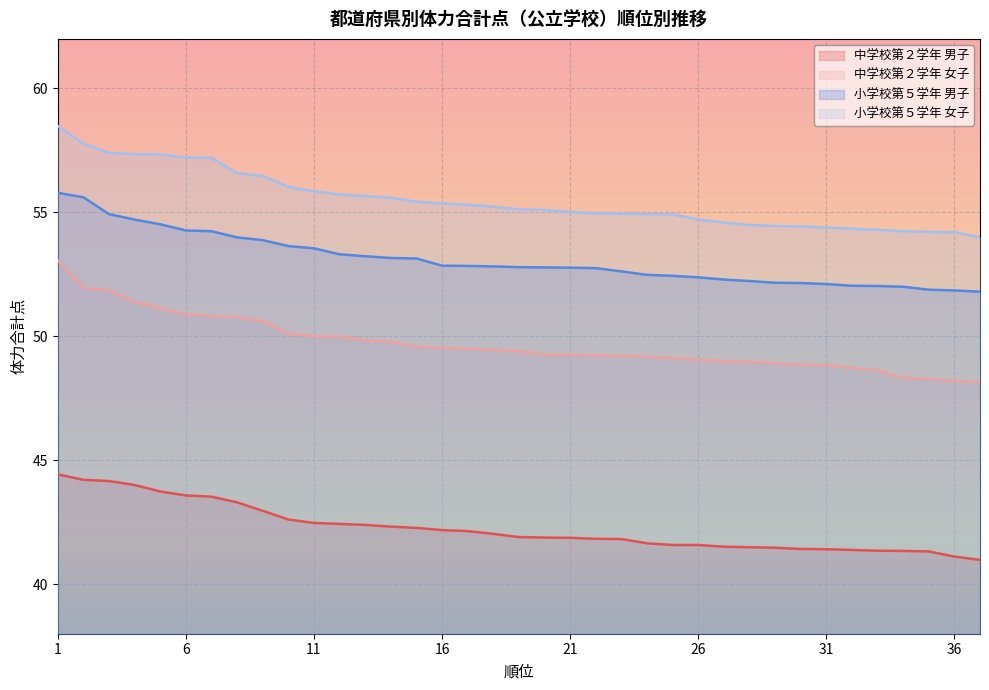

Which has a higher value, 31 or 1?

1